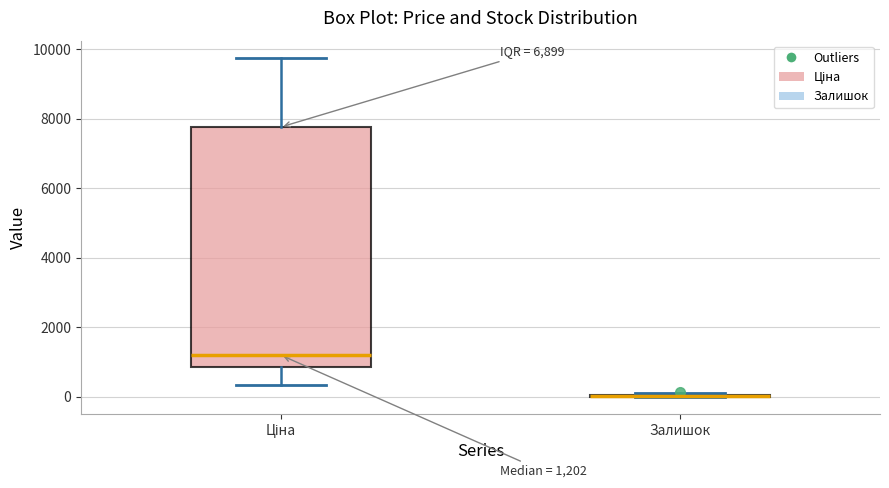

Which box is the tallest, from its lower edge to its upper edge?

Ціна